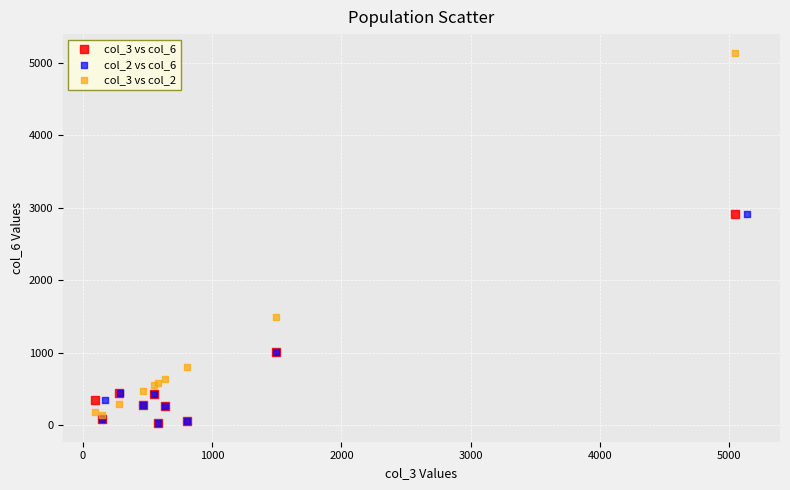

Which series reaches the maximum Y coordinate?

col_3 vs col_2